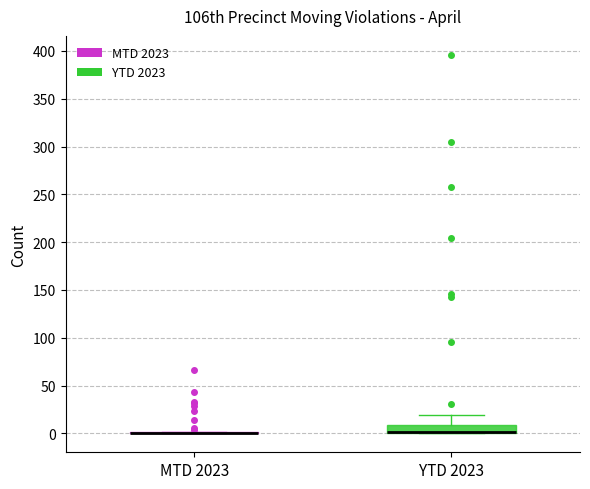

Reading left to right, read every box against the y-axis: the position of its median line, the range the box covers, and the ends of its whiskers. The values are not printed on the chart, so give them approximately, as read against the axis.

MTD 2023: box collapsed to a line at 0, whiskers 0 to 0
YTD 2023: median 0 (drawn on the box's lower edge), box 0 to 10, whiskers 0 to 20